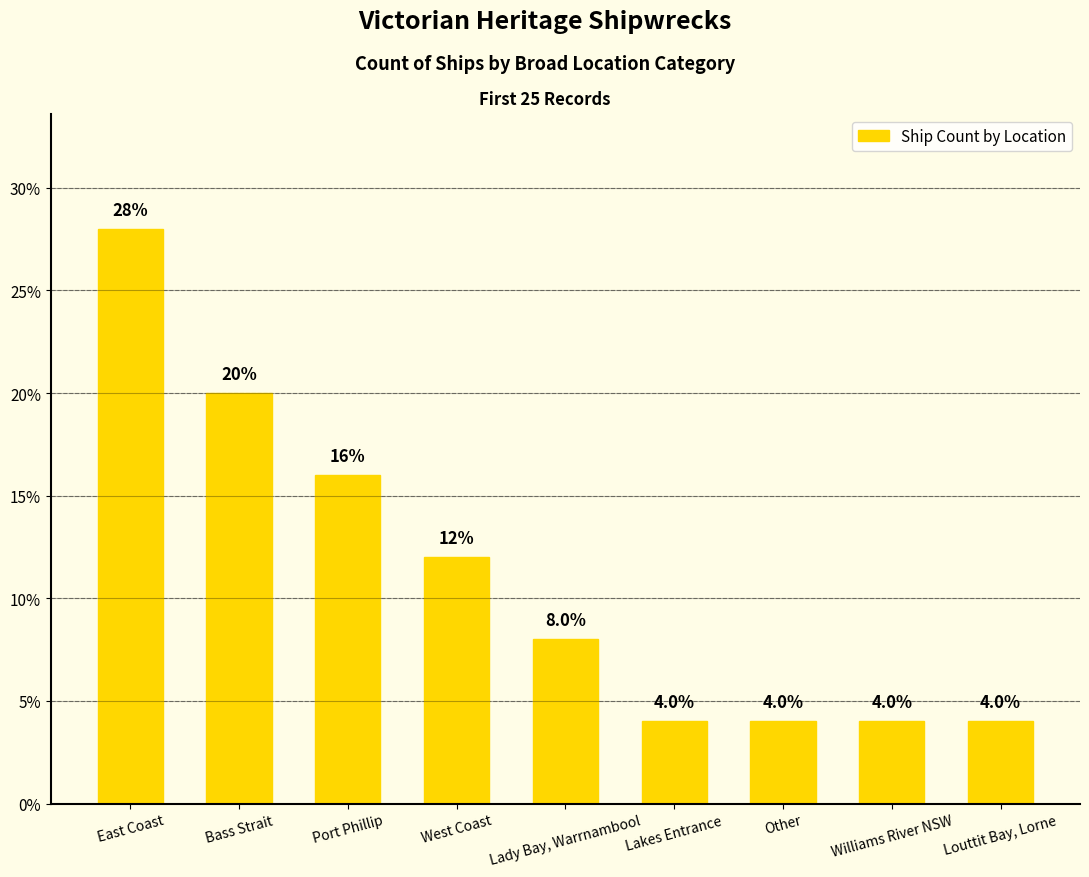

What is the greatest value displayed?

28.0